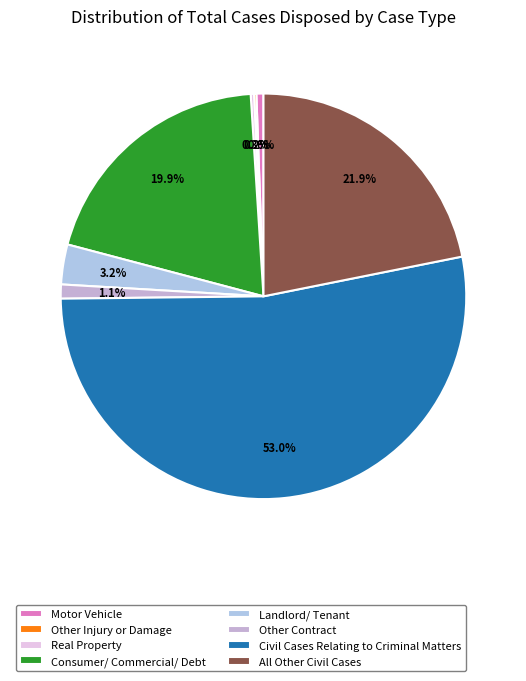

Combined, do Consumer/ Commercial/ Debt and All Other Civil Cases account for over 50%?

No